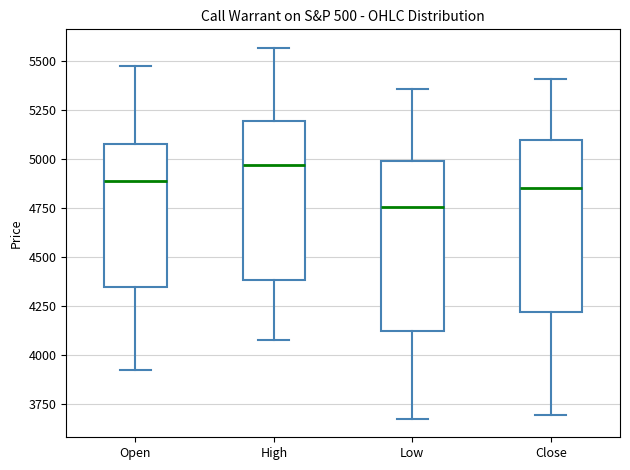

Reading left to right, read every box against the y-axis: the position of its median line, the range the box covers, and the ends of its whiskers. The values are not printed on the chart, so give them approximately, as read against the axis.

Open: median 4900, box 4350 to 5100, whiskers 3950 to 5500
High: median 4950, box 4400 to 5200, whiskers 4100 to 5550
Low: median 4750, box 4100 to 5000, whiskers 3700 to 5350
Close: median 4850, box 4200 to 5100, whiskers 3700 to 5400